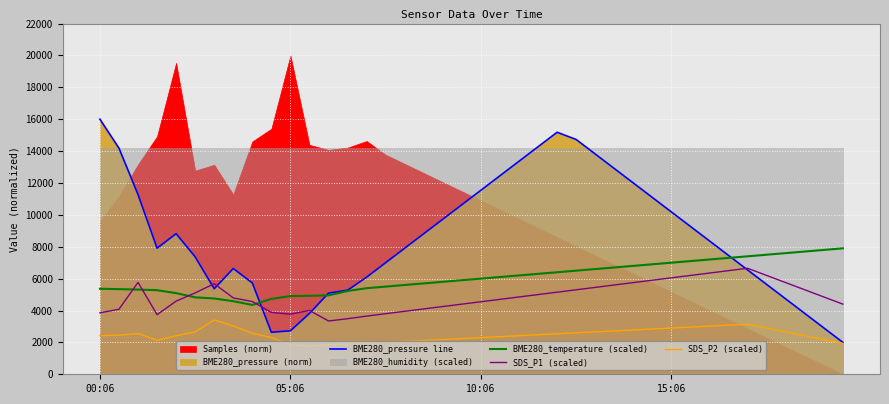

The value of BME280_pressure line at 00:06 is 16000.0. True or false?

True